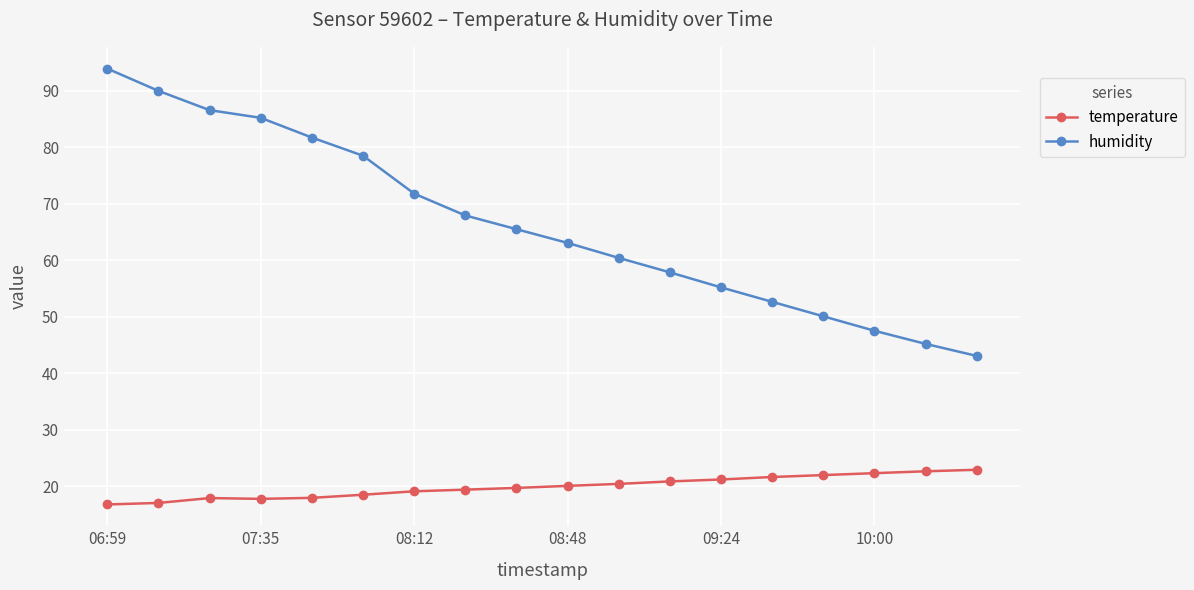

True or false: humidity has more than 2 interior local peaks.

False